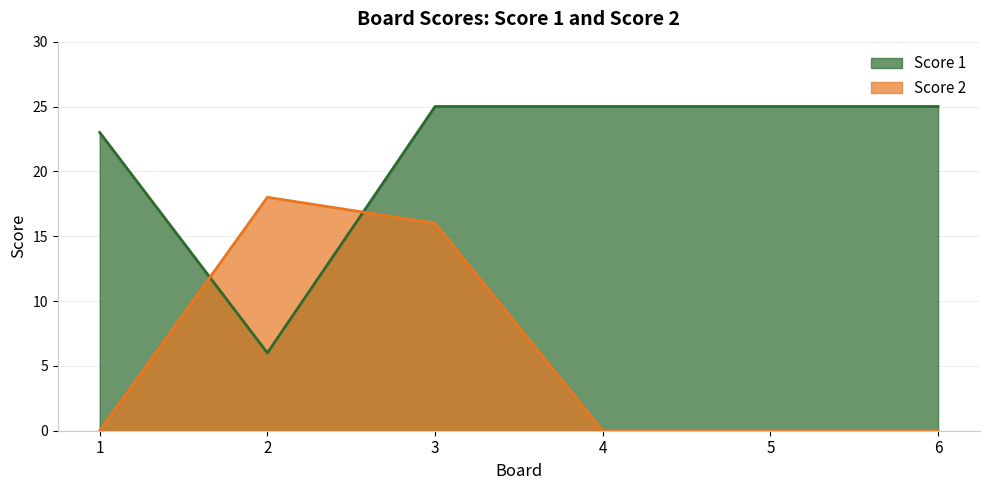

What is the difference between the second highest and second lowest values in the Score 2 series?

16